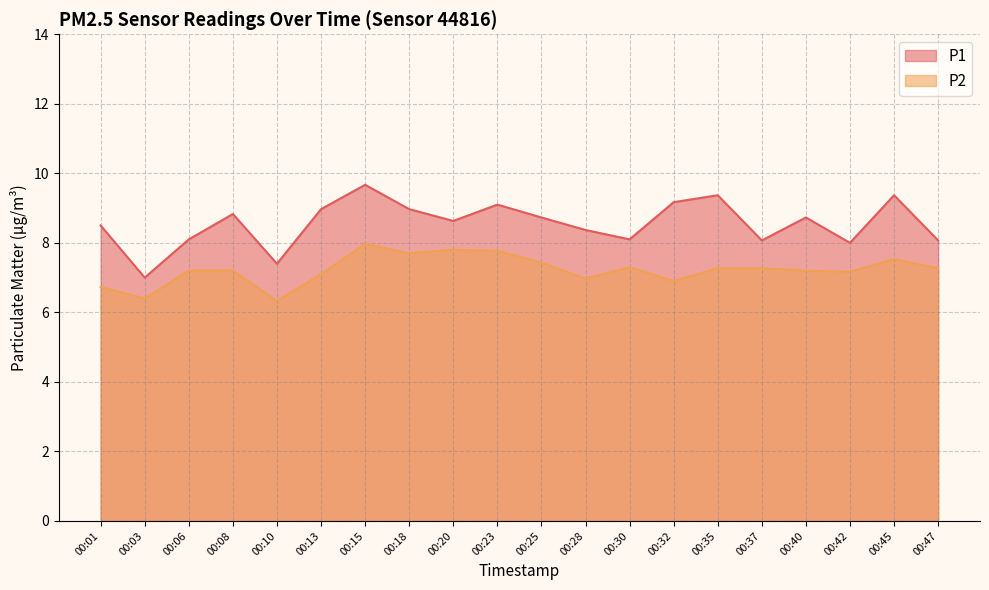

Does the chart have visible grid lines?

Yes